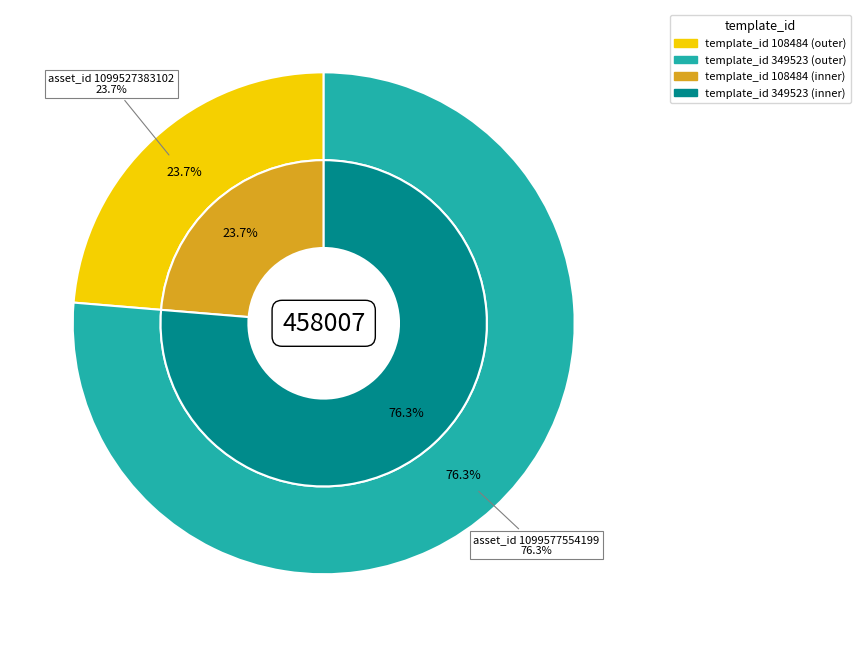

How many slices are in this pie chart?

2